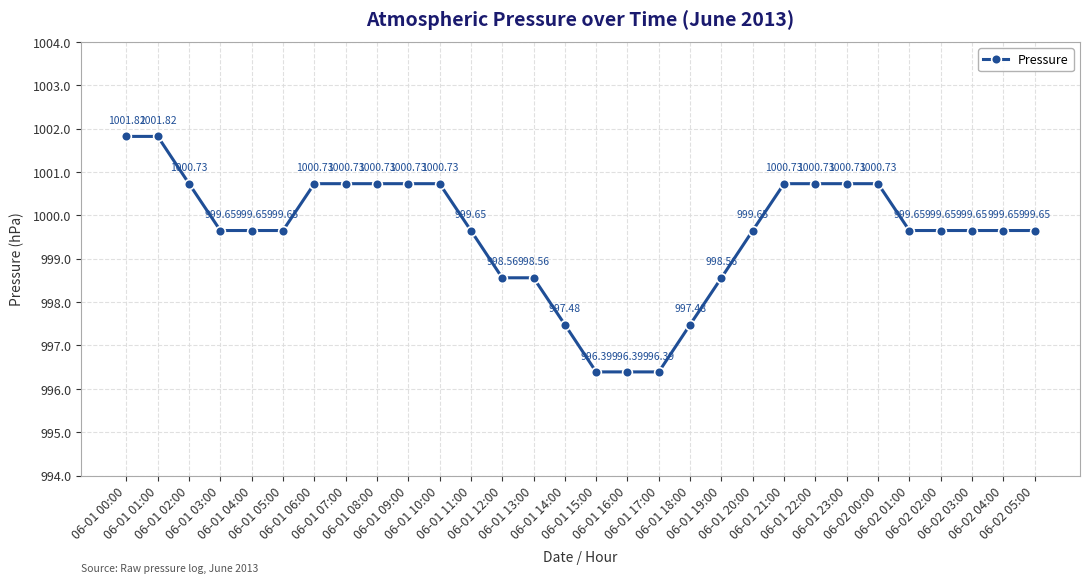

What is the difference between the second highest and second lowest values?

5.4